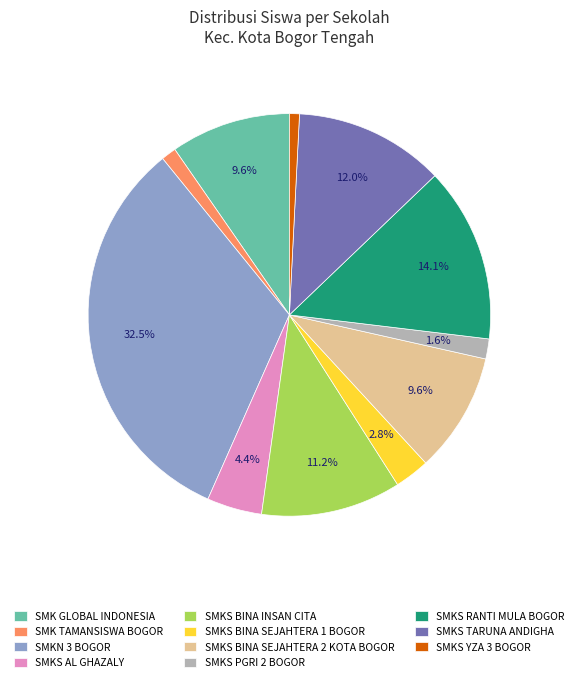

Does SMKN 3 BOGOR account for over 50% of the chart?

No